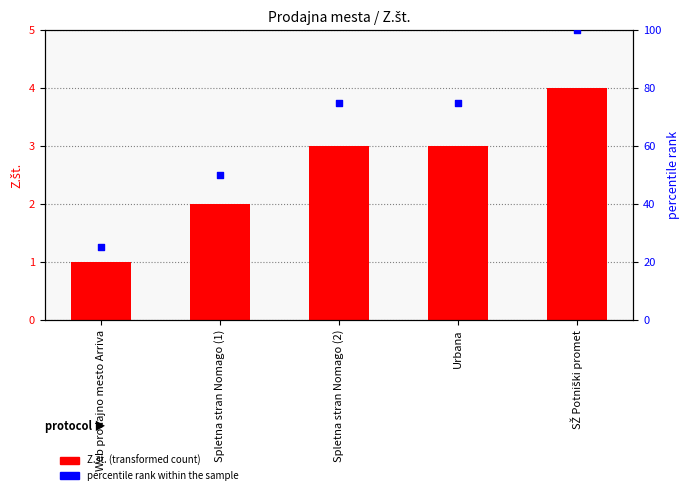

What are all the series names shown in the legend?

Z.št., percentile rank within the sample